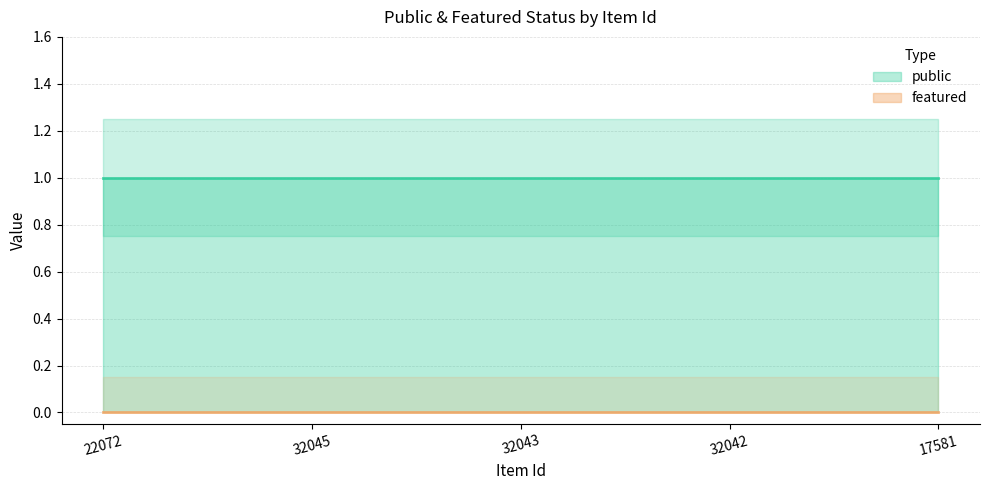

True or false: public and featured intersect in this chart.

False